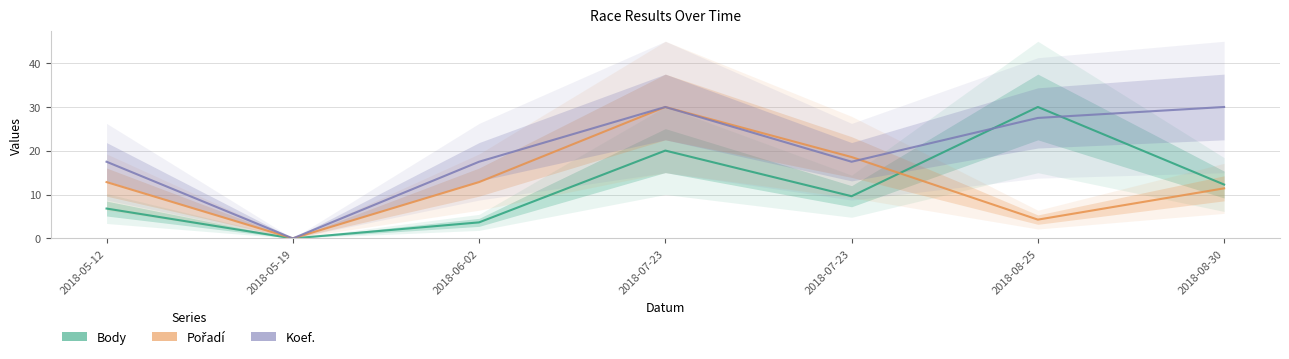

At which label does Koef. reach its minimum?

2018-05-19